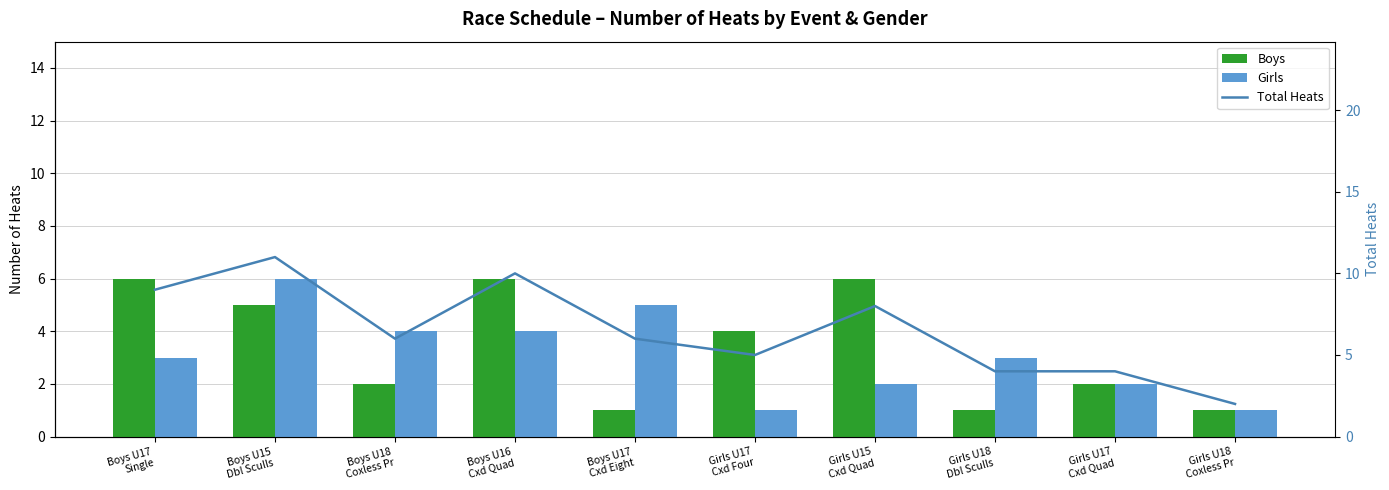

What is the value of the Total Heats bar at the 9th from the left?

4